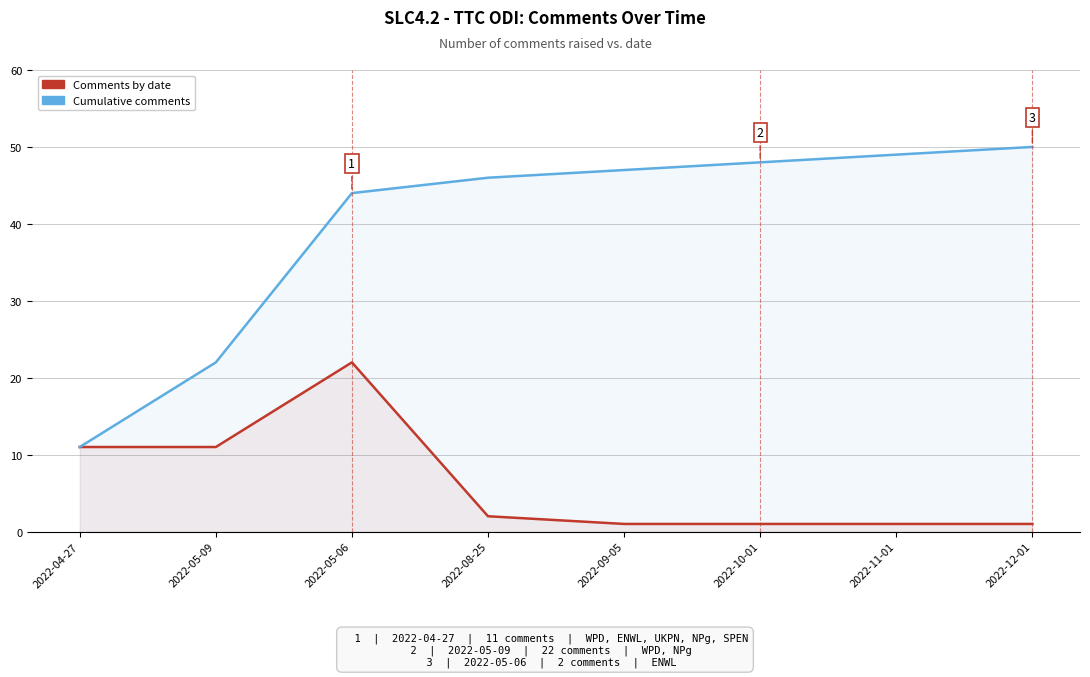

What is the greatest value displayed?

50